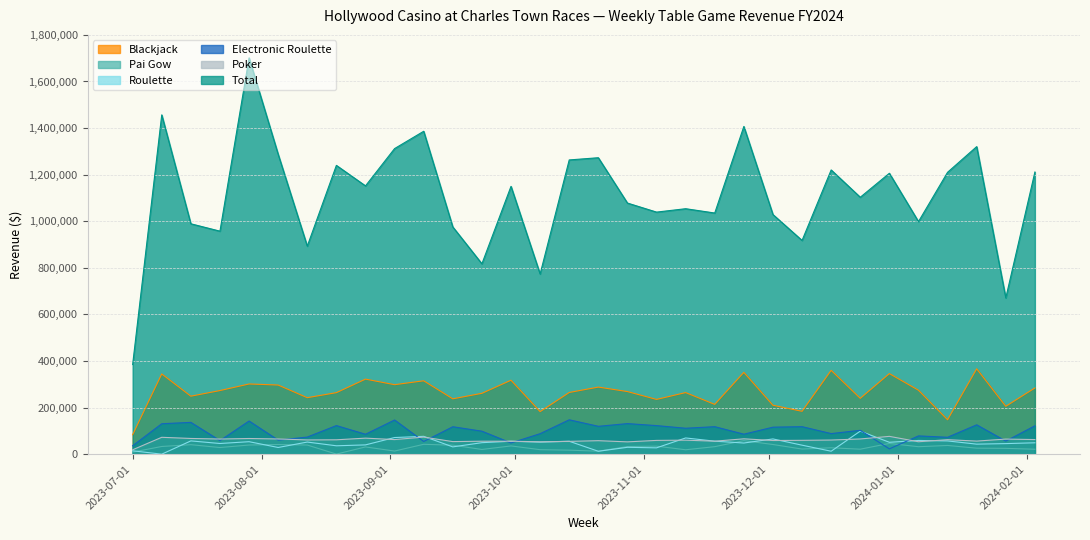

What is the greatest value displayed?

1701408.0